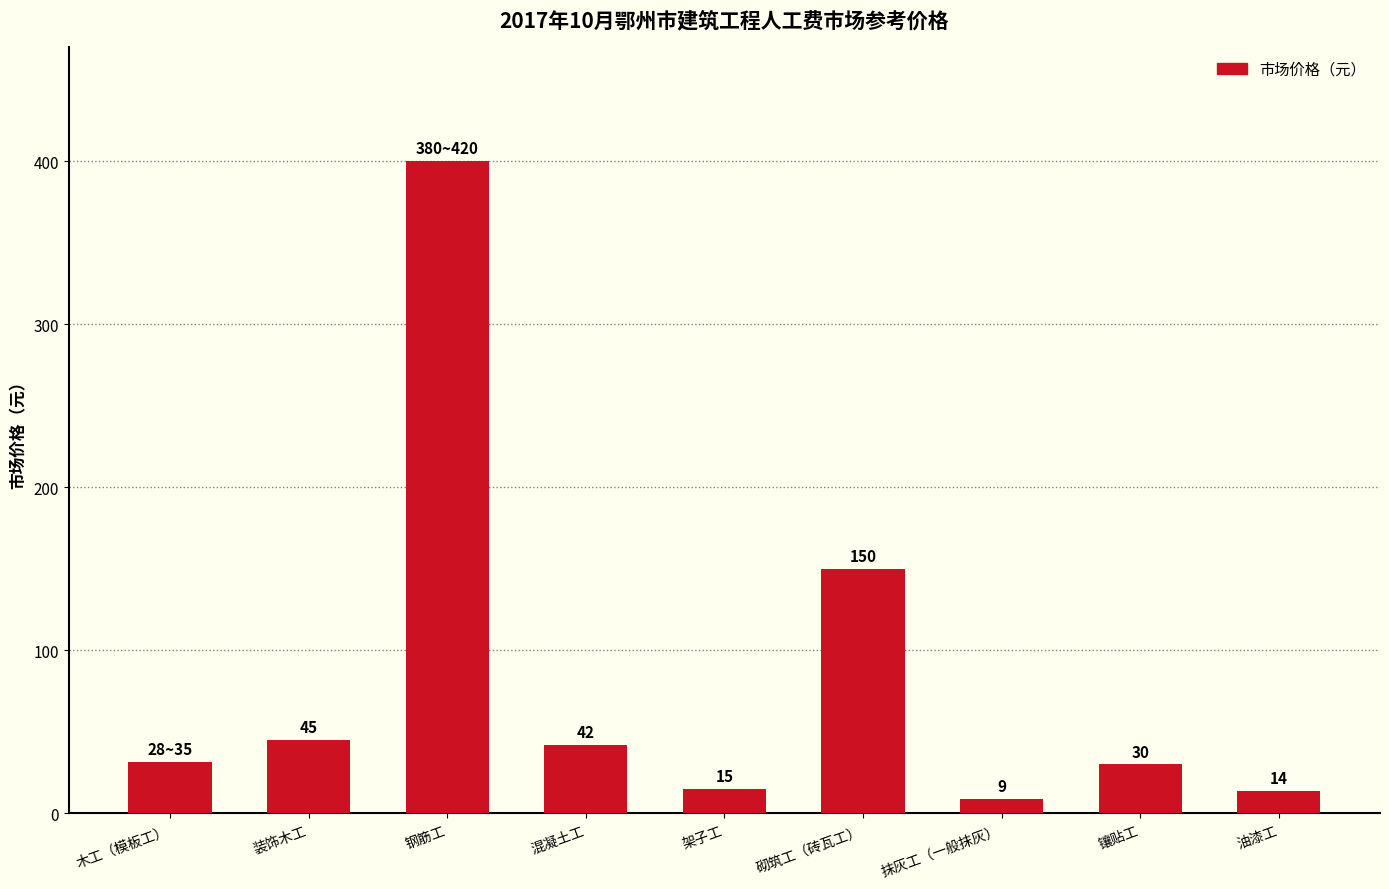

Which has a higher value, 木工（模板工） or 镶贴工?

木工（模板工）